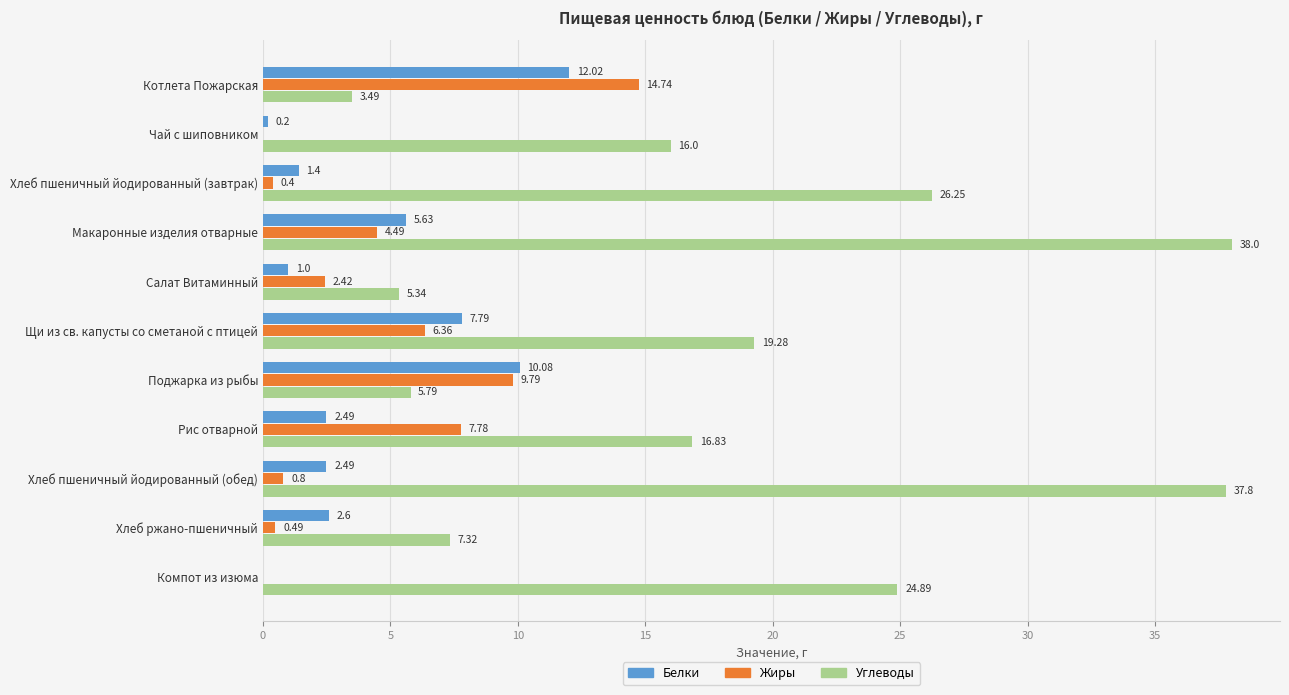

What is the sum of all Углеводы values?

201.0